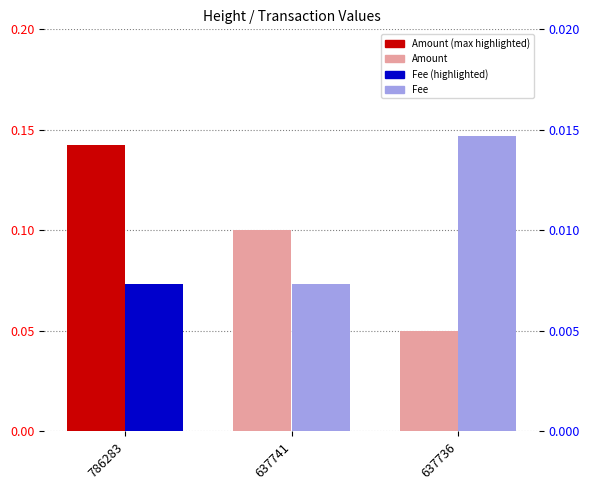

True or false: Fee has a value of 0.0 at 637736.

False